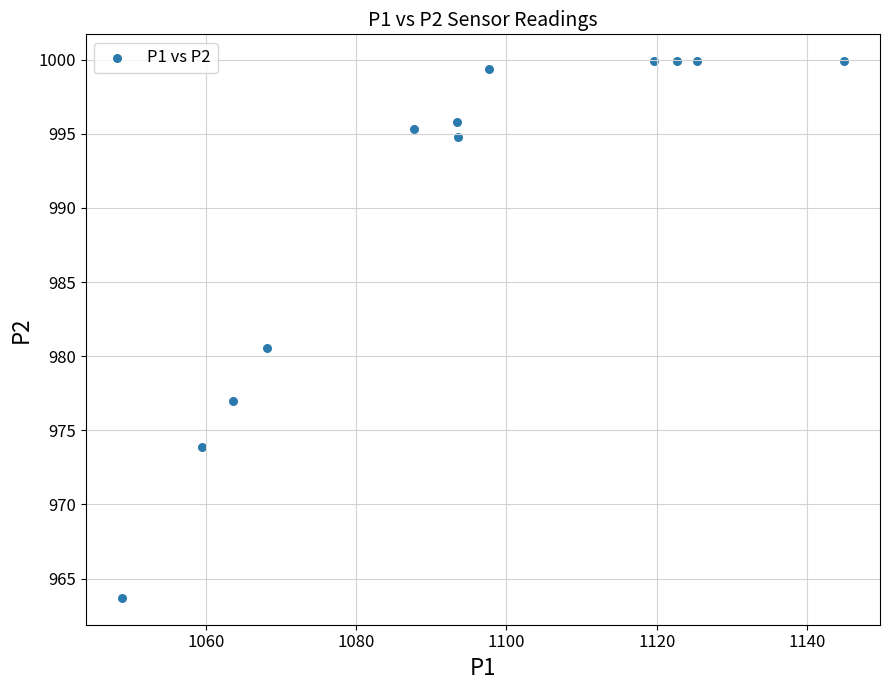

What is the average X value?

1093.8